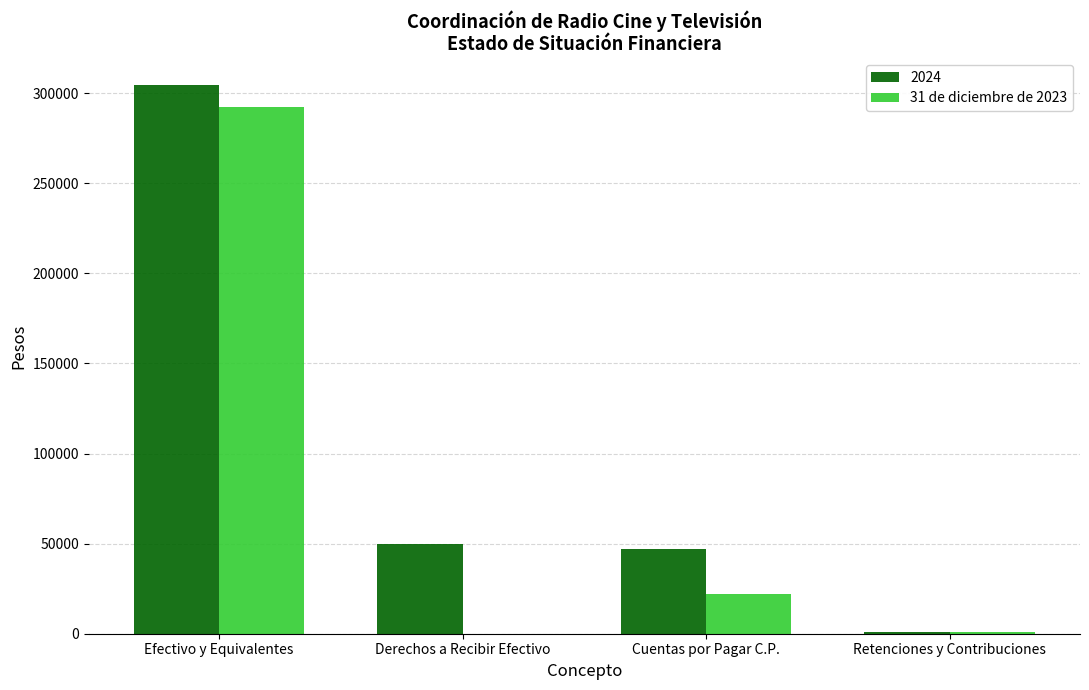

Which series changed the most between Efectivo y Equivalentes and Cuentas por Pagar C.P.?

31 de diciembre de 2023